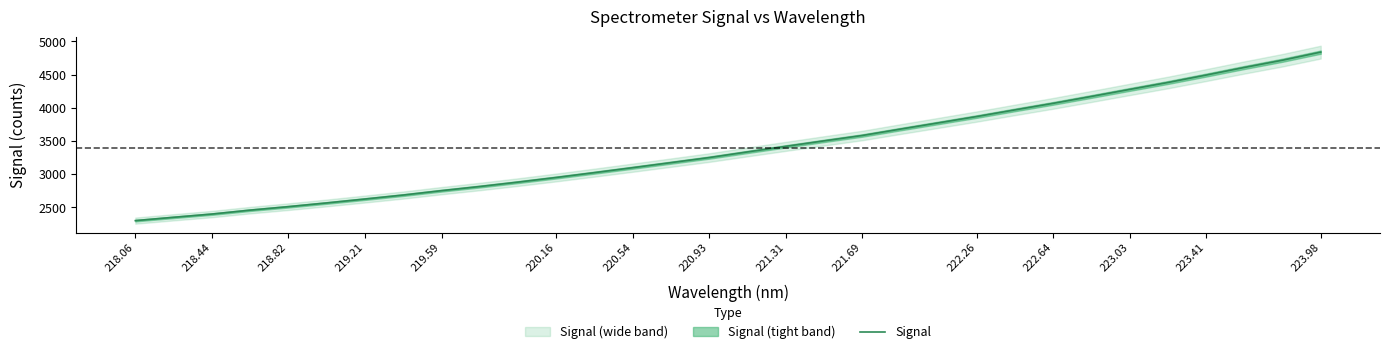

True or false: Signal has a value of 4656.6 at 220.93.

False